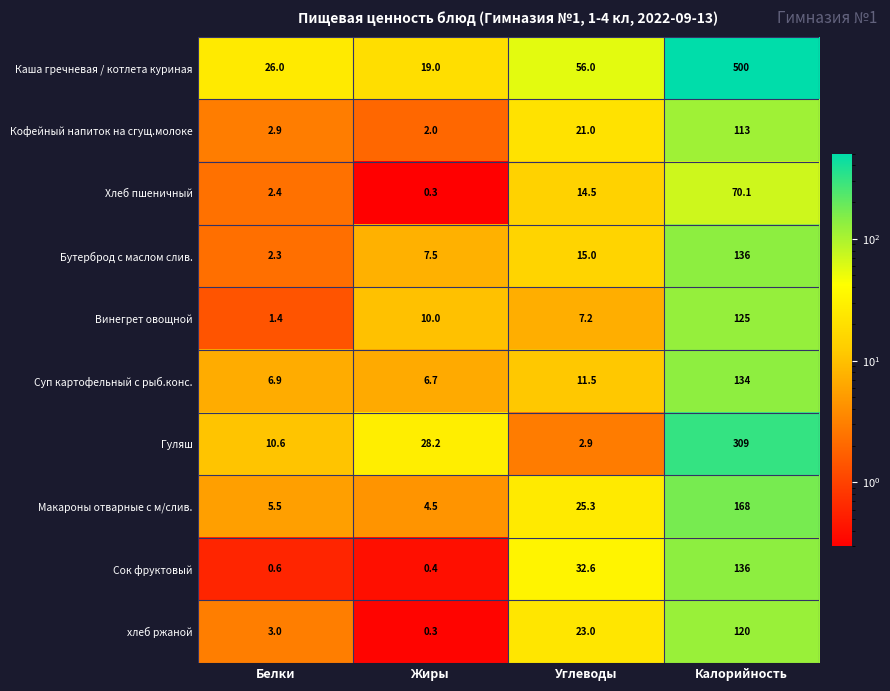

Where is Макароны отварные с м/слив. nearest to the value 86?

Углеводы